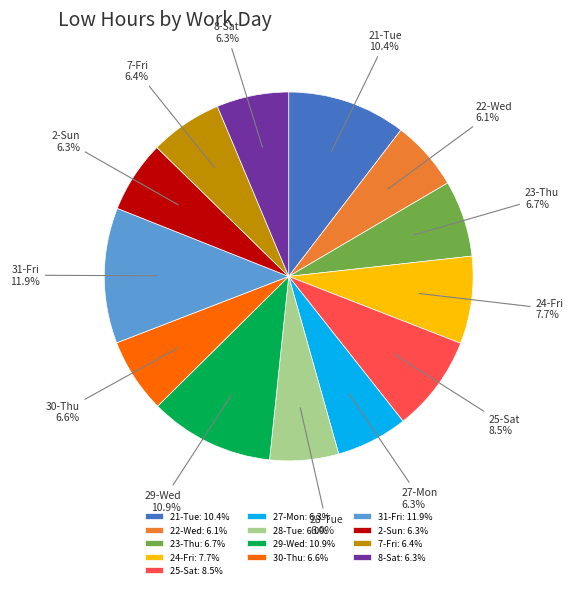

Between 24-Fri and 29-Wed, which is larger?

29-Wed